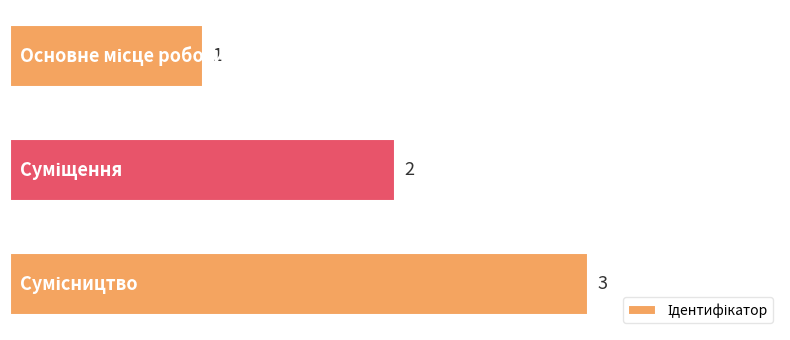

Count the values in the range 1 to 3.

3